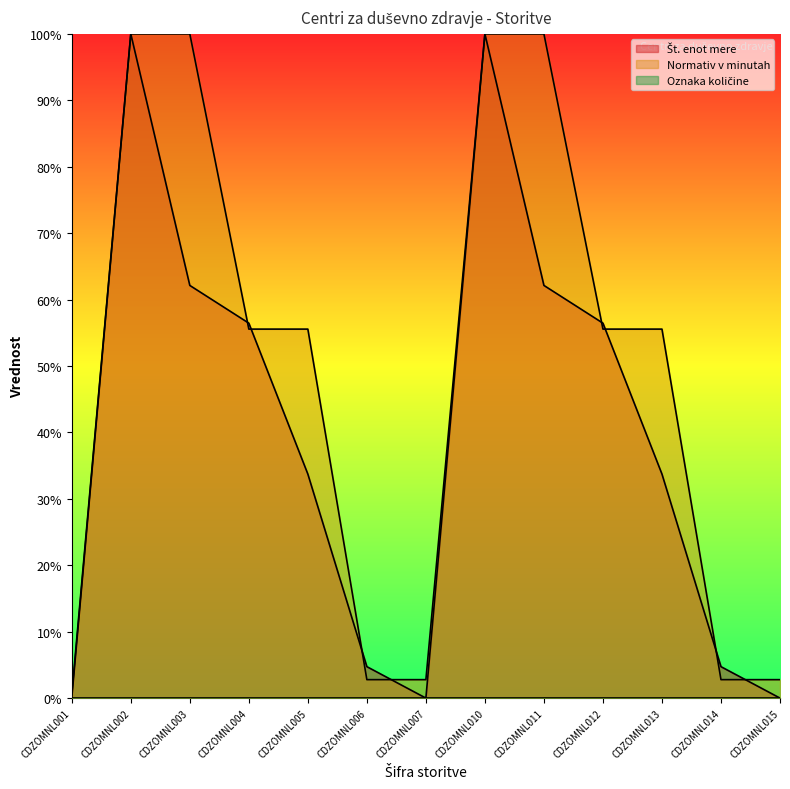

How many series are shown in this chart?

3